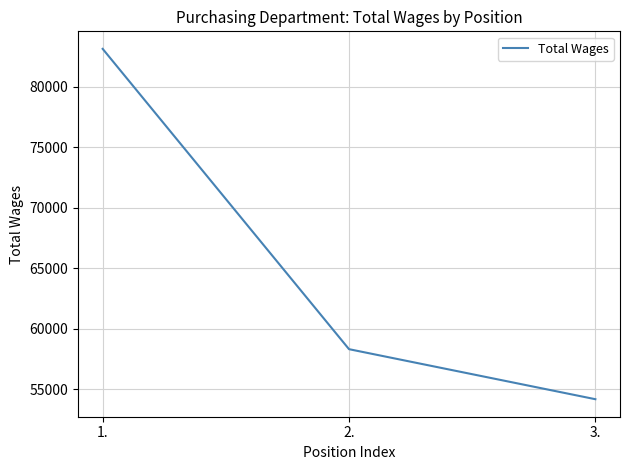

Reading right to left, what are all the values shown in this chart?

54199	58327	83107